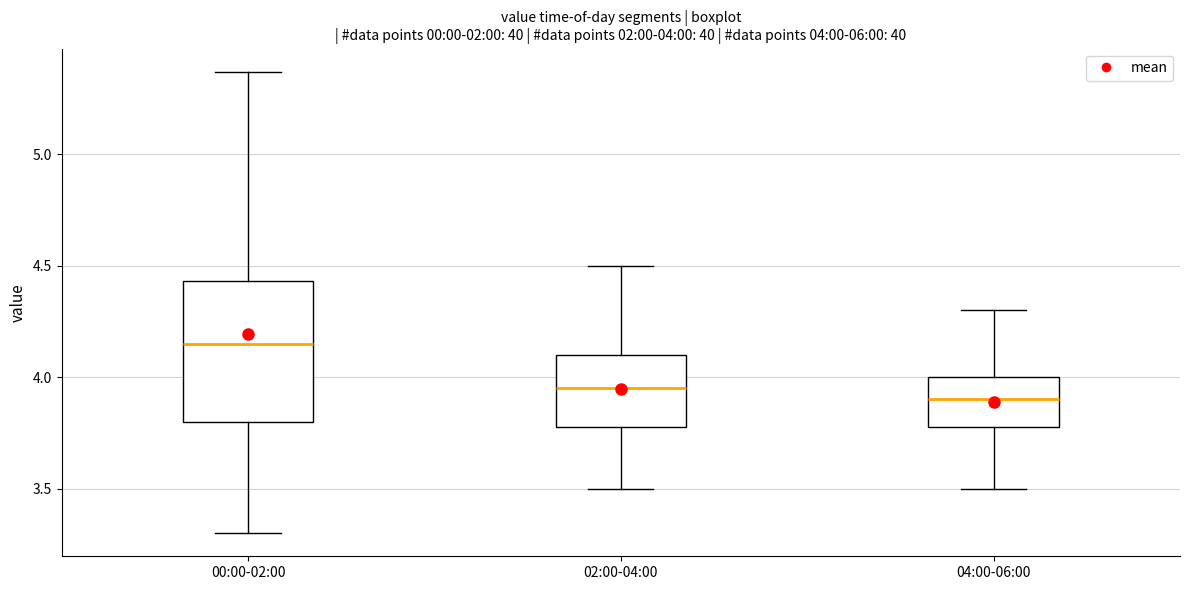

Which box has the lowest median line?

04:00-06:00